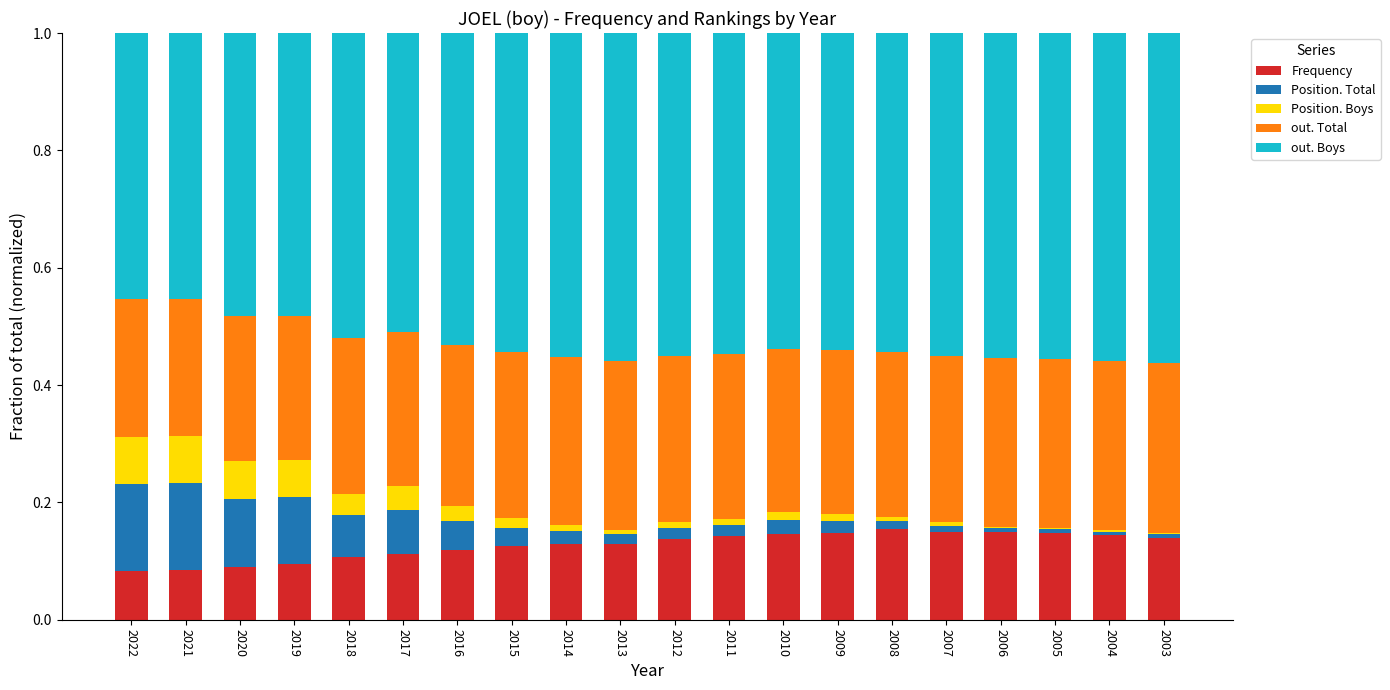

True or false: Frequency has a value of 0.1 at 2009.

True